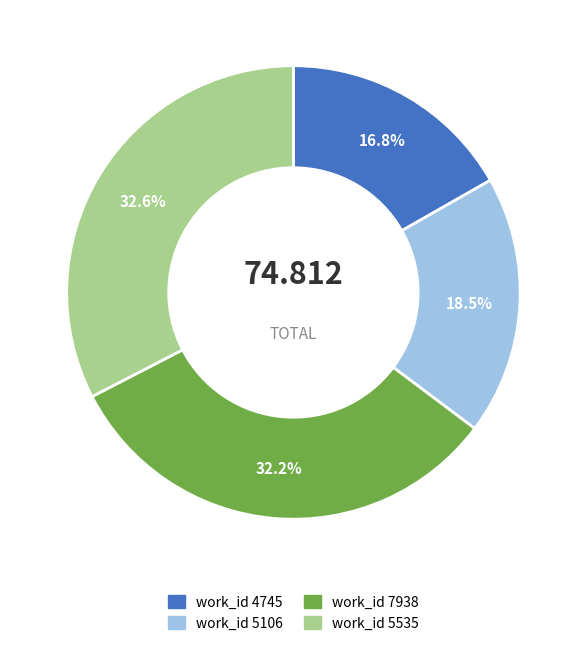

Is there a majority slice in this chart?

No